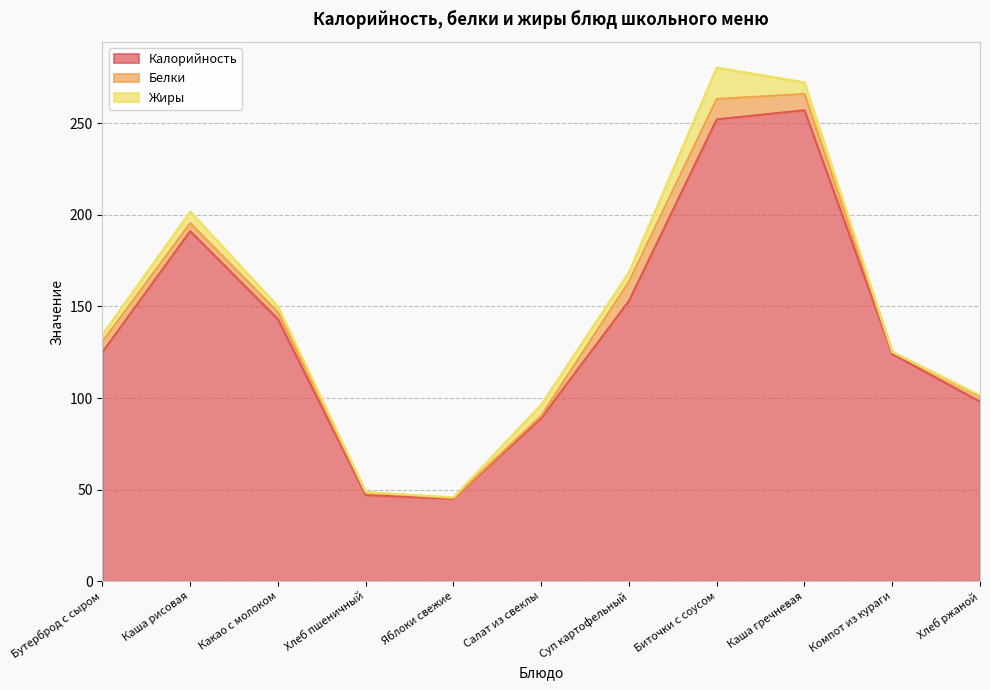

Which series has the largest range (max minus min)?

Калорийность